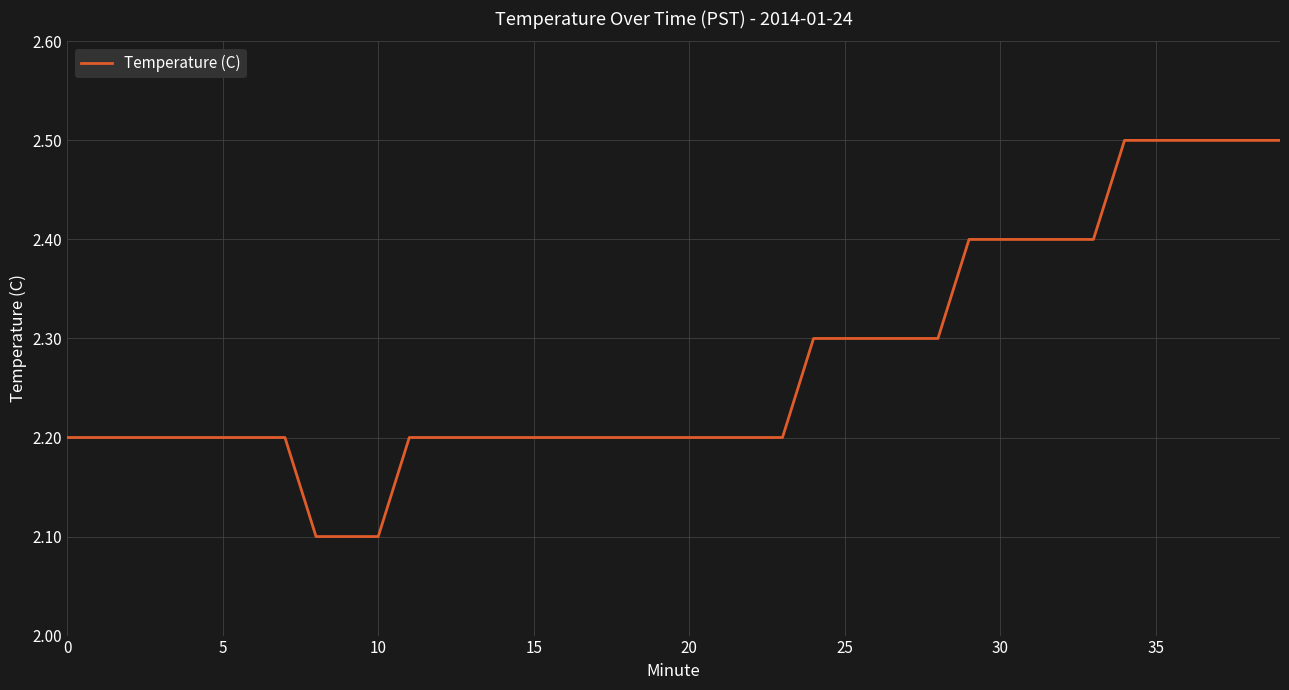

What is the average value?

2.3